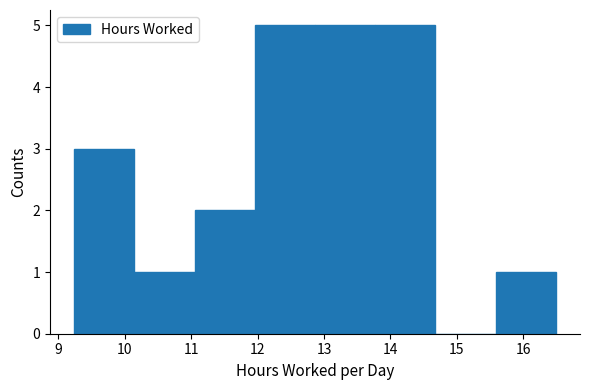

Reading left to right, transcribe this chart: for each bar, give the range it covers on the x-axis and its height. Neither the bar edges nor the heights are printed on the chart, so give them approximately, as read against the axes.

9.2 to 10.1: 3
10.1 to 11.1: 1
11.1 to 12.0: 2
12.0 to 12.9: 5
12.9 to 13.8: 5
13.8 to 14.7: 5
14.7 to 15.6: 0
15.6 to 16.5: 1